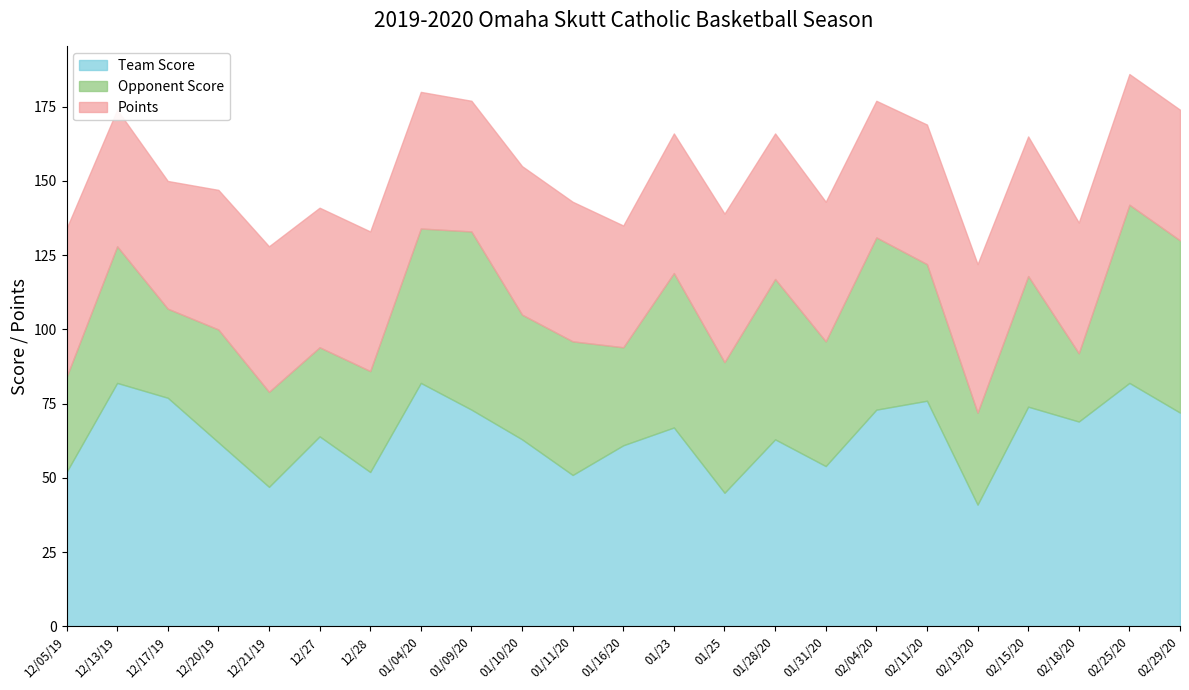

In Opponent Score, how many points are lower than both neighbors (excluding endpoints)?

8